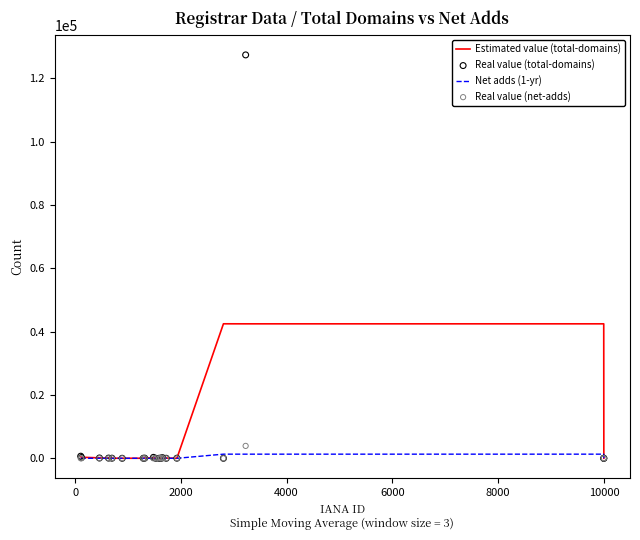

At how many categories does at least one series exceed 65074?

1